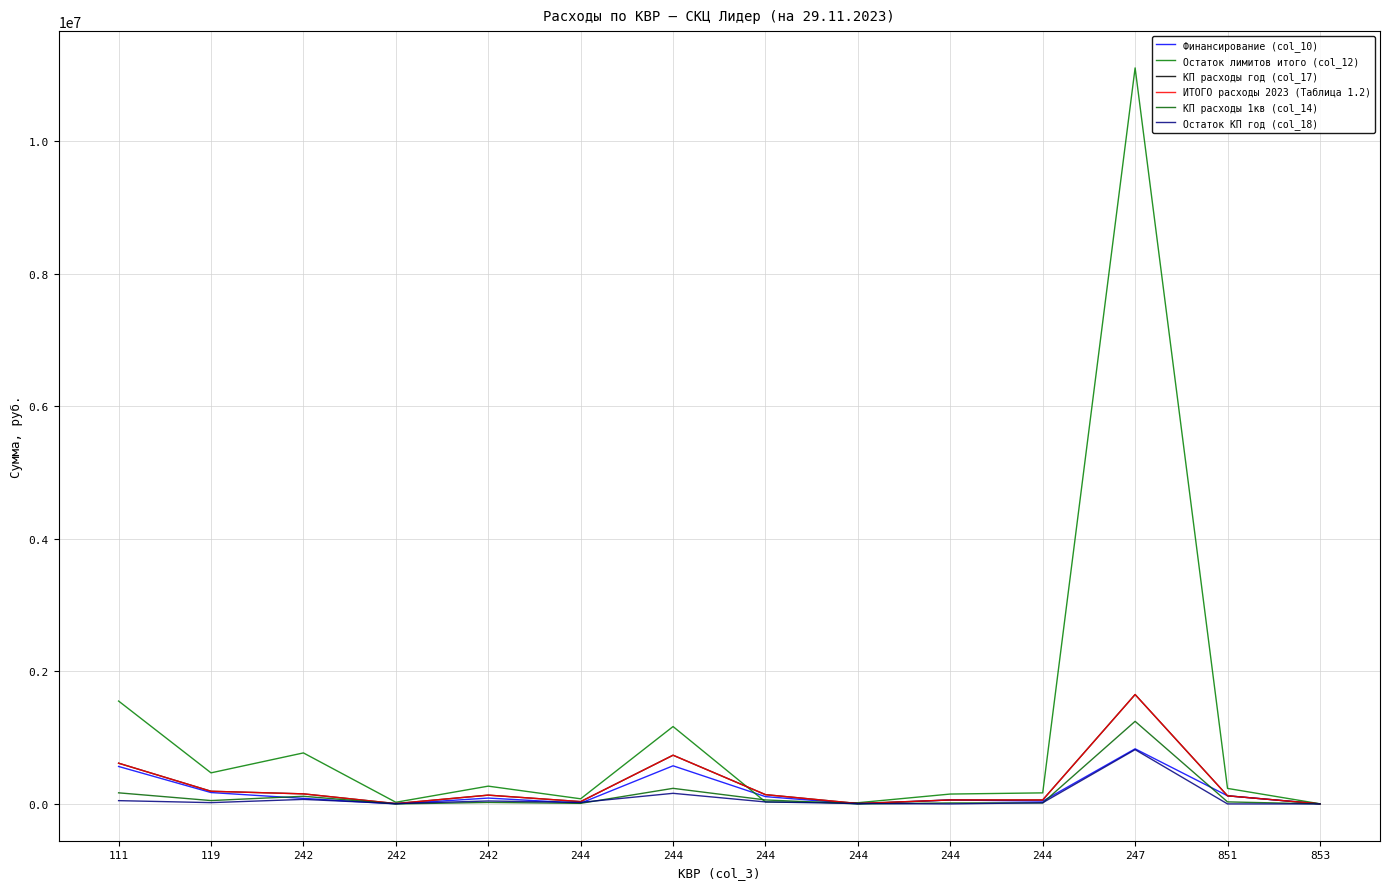

Reading left to right, what are all the values shown in this chart?

Финансирование (col_10): 565069.8	171627.5	83578.5	0.0	88200.0	11708.6	575070.9	110000.0	0.0	59791.0	42308.1	831619.8	122500.0	1000.0
Остаток лимитов итого (col_12): 1552290.0	468791.0	769688.0	25000.0	268200.0	77361.9	1167593.6	30000.0	18000.0	149000.0	166691.9	11105323.8	234077.0	2000.0
КП расходы год (col_17): 614587.0	191040.0	151875.2	5000.0	132600.0	35000.0	735000.0	140000.0	6000.0	60000.0	60000.0	1650700.0	122500.0	1000.0
ИТОГО расходы 2023 (Таблица 1.2): 614587.0	191040.0	151875.2	5000.0	132600.0	35000.0	735000.0	140000.0	6000.0	60000.0	60000.0	1650700.0	122500.0	1000.0
КП расходы 1кв (col_14): 167411.2	50558.0	115468.8	0.0	22100.0	8750.0	235000.0	60000.0	0.0	15000.0	15000.0	1246175.0	30625.0	250.0
Остаток КП год (col_18): 49517.2	19412.5	68296.7	5000.0	44400.0	23291.4	159929.1	30000.0	6000.0	209.0	17691.9	819080.2	0.0	0.0